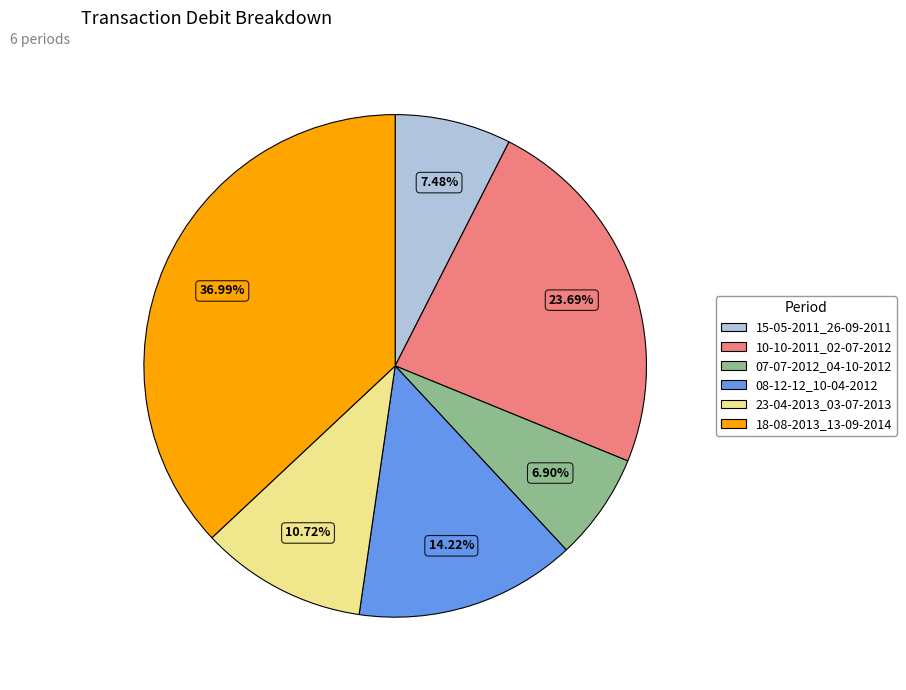

Does any single category account for the majority?

No